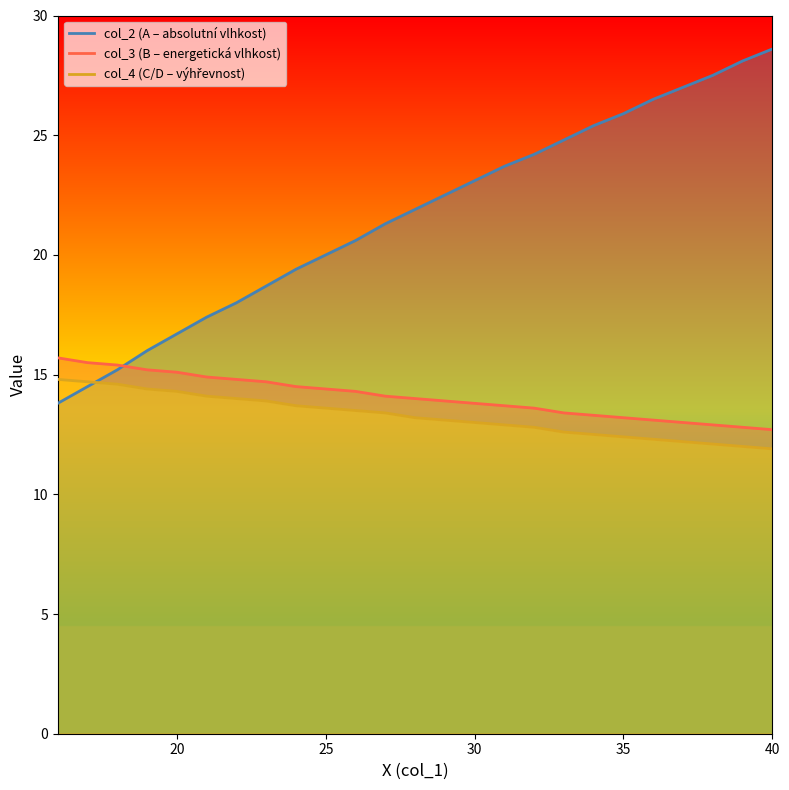

Which series changed the most between 19 and 34?

col_2